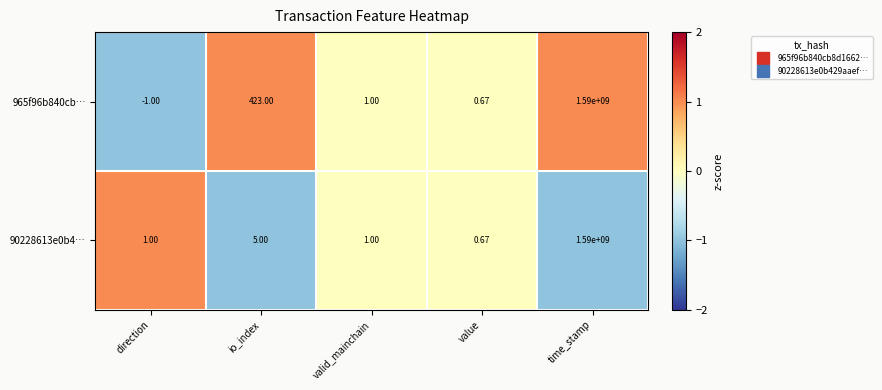

Which category has the lowest value in the 90228613e0b4… series?

value